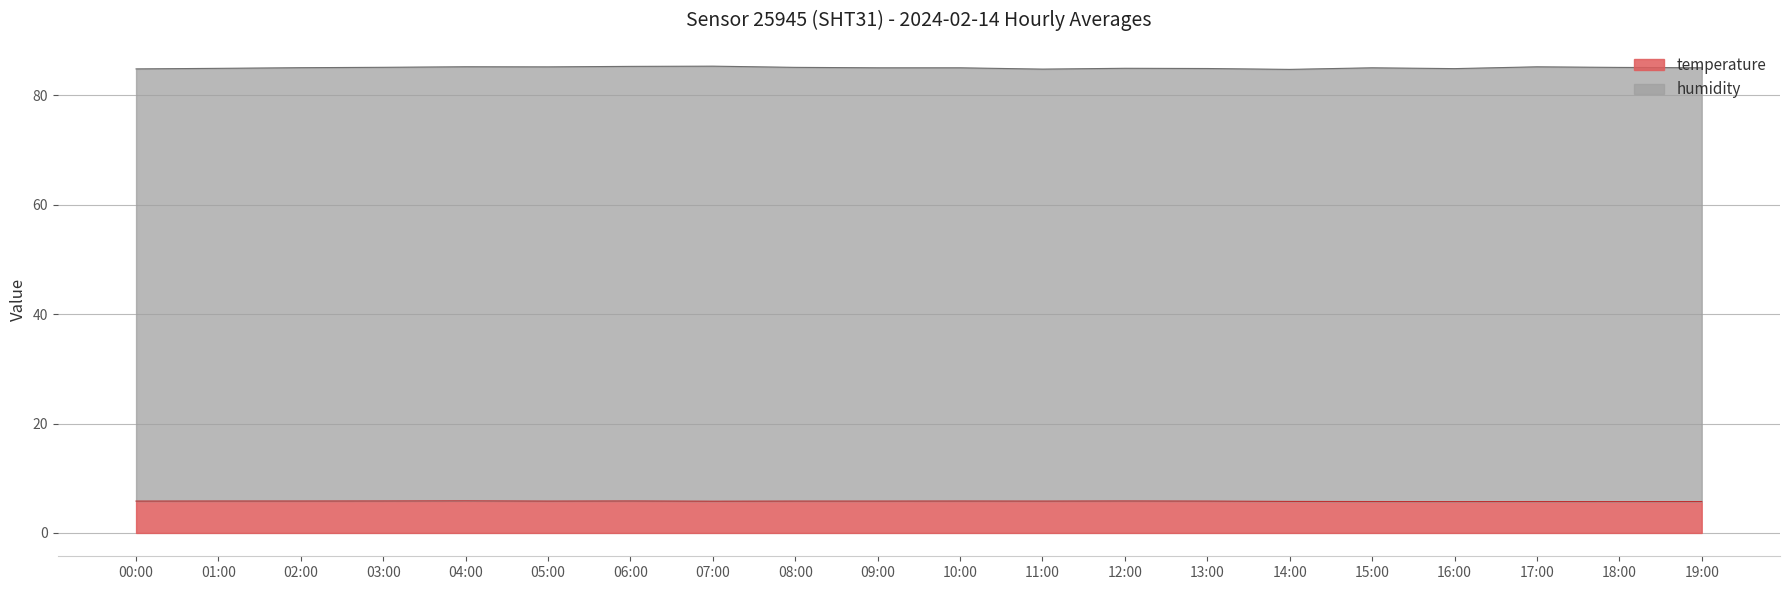

What is the label of the 10th point from the right?

10:00